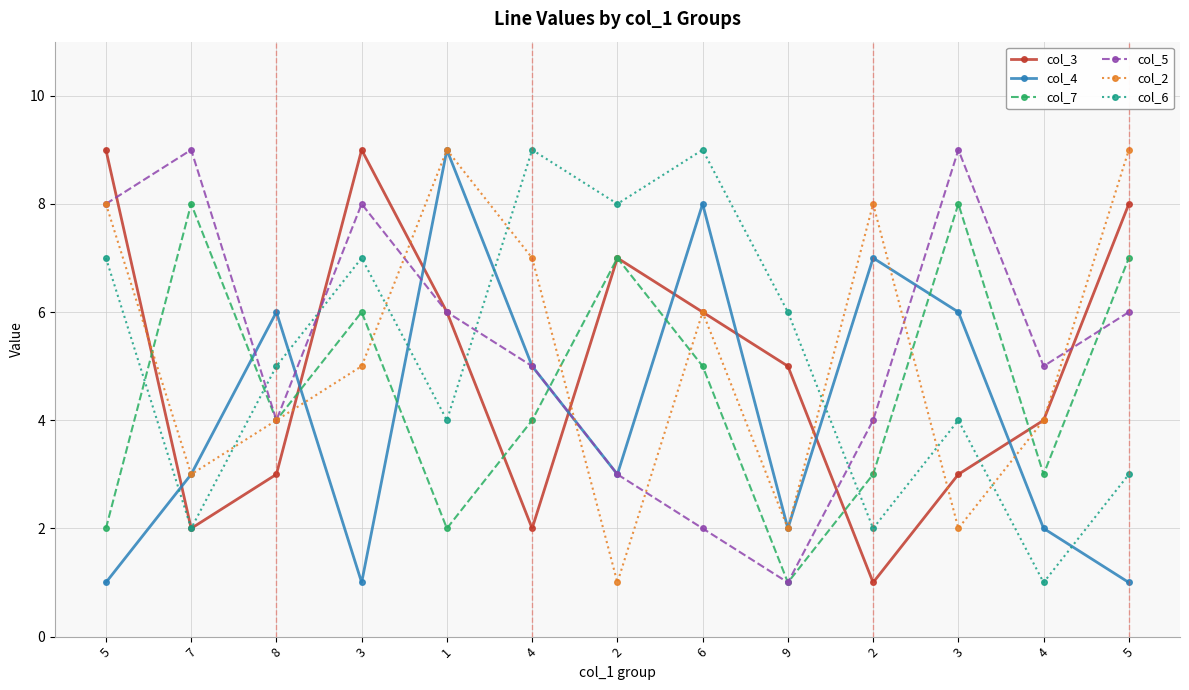

What is the difference between the highest and lowest values at 5?

8